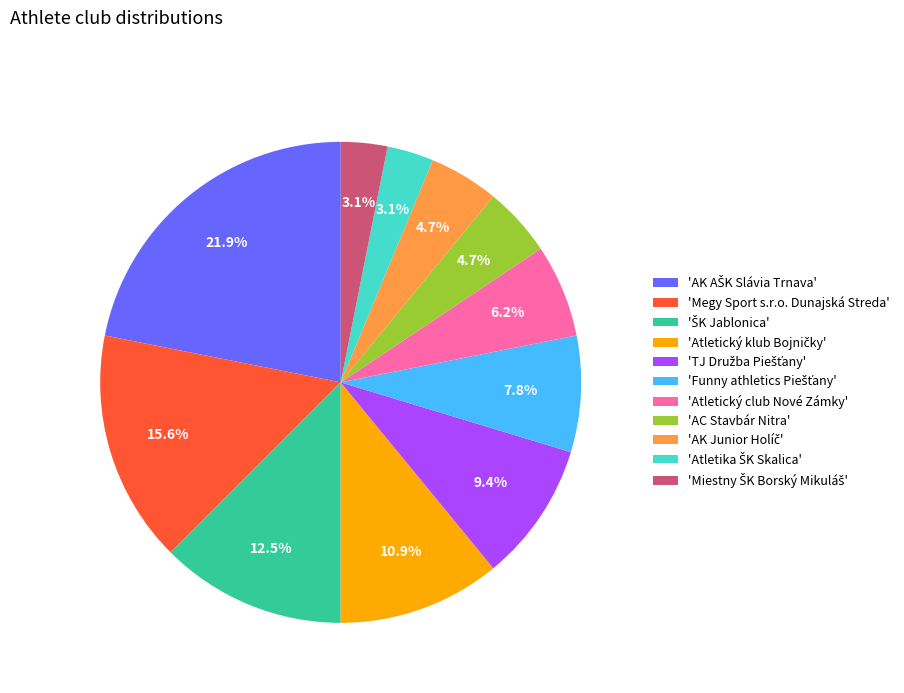

Does 'Atletický club Nové Zámky' represent more than half of the total?

No